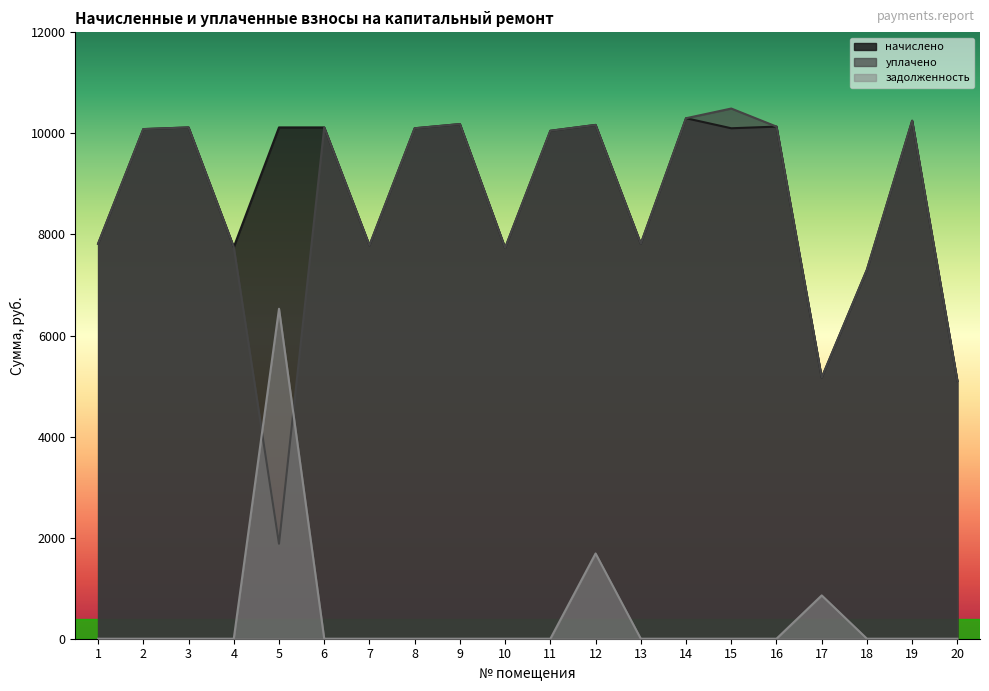

At how many categories does at least one series exceed 2312?

20